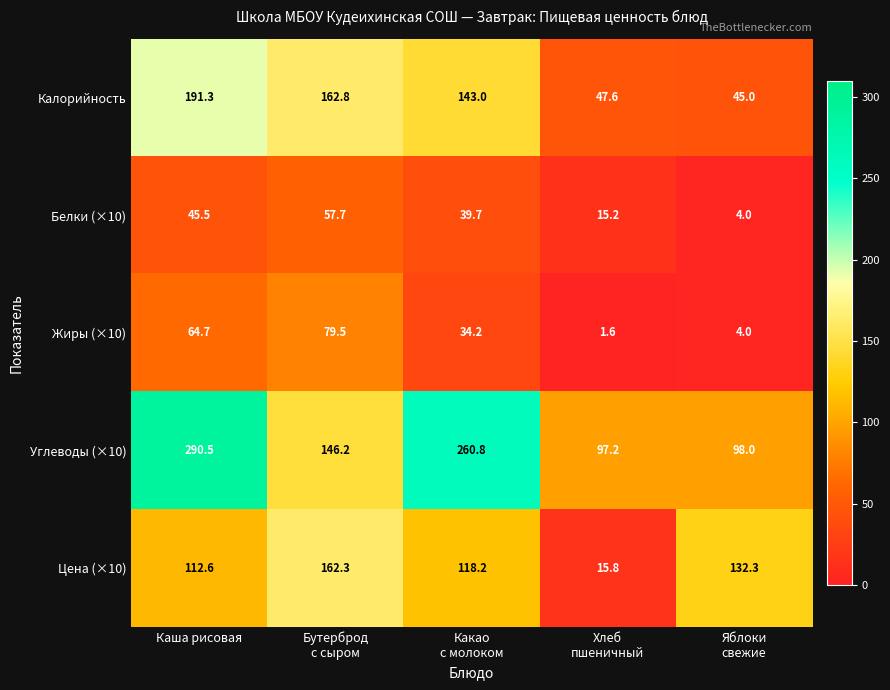

Which series has the largest range (max minus min)?

Углеводы (×10)